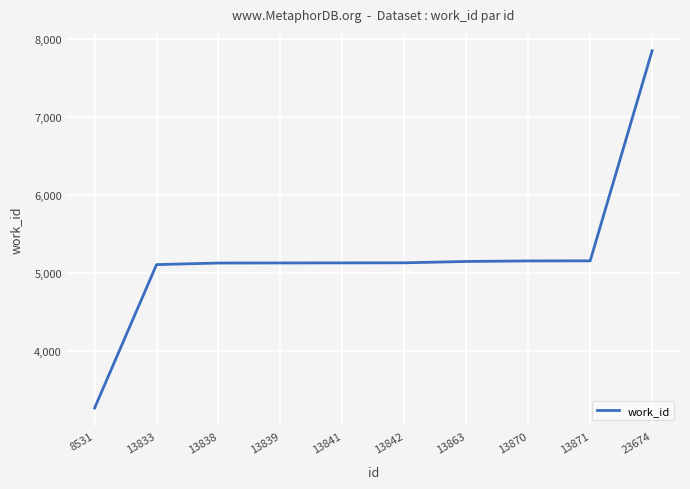

What is the approximate value at 13863, to the nearest 10?

5150